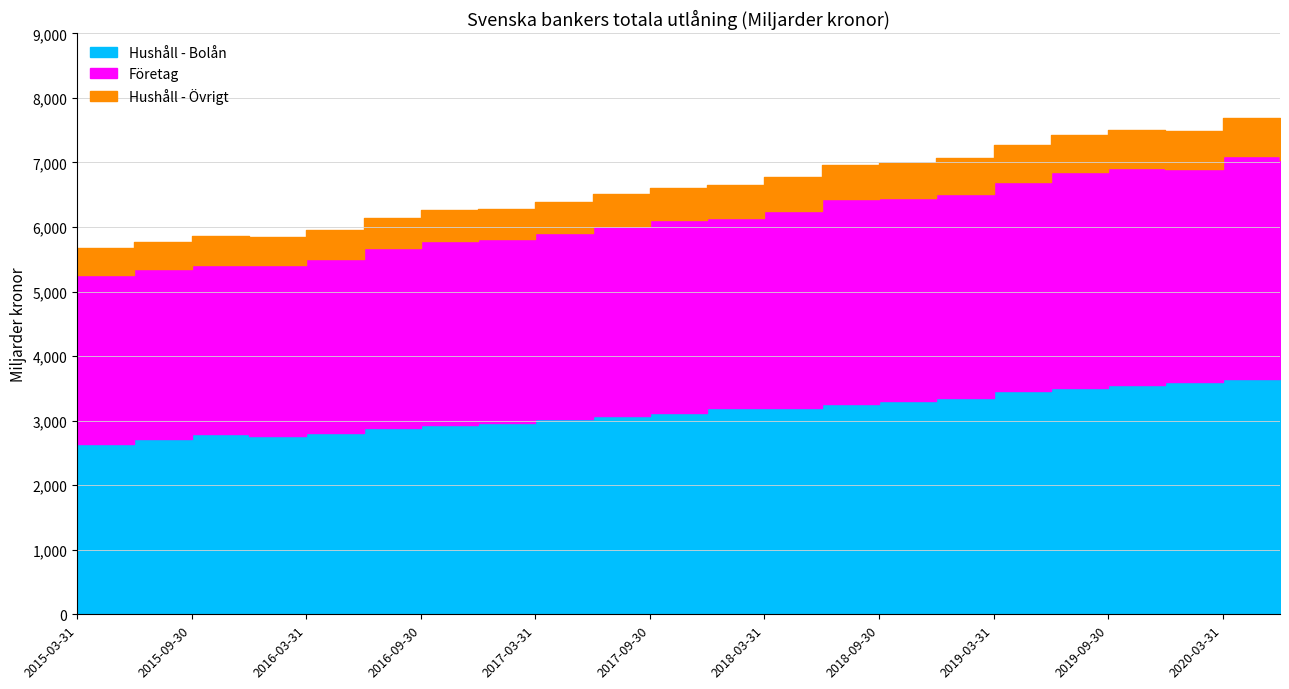

Which series has the largest range (max minus min)?

Hushåll - Övrigt